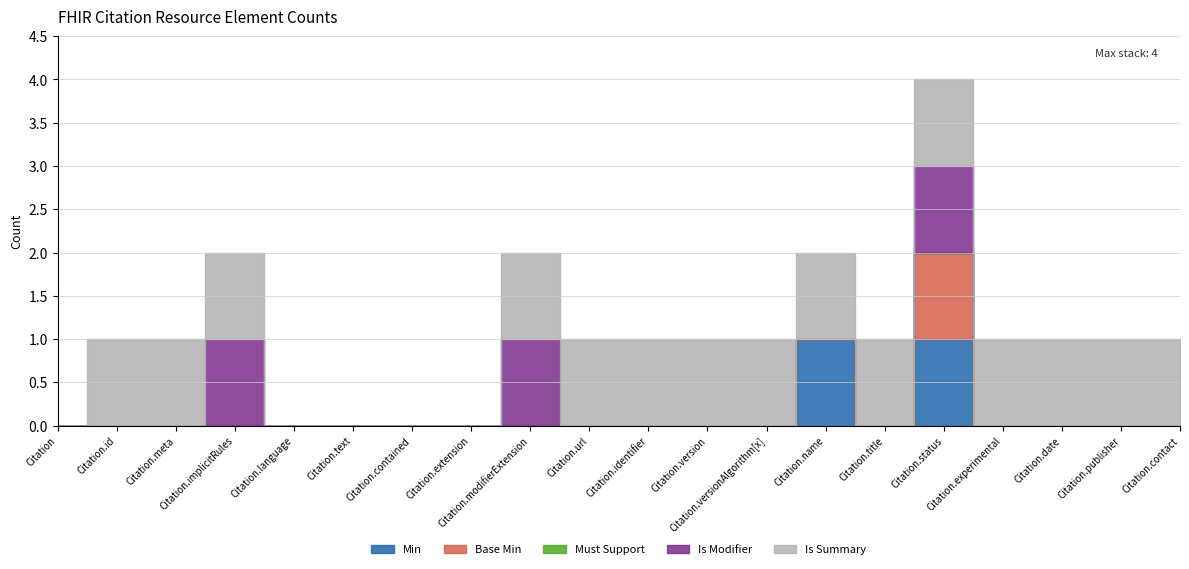

Rank the series at Citation.id from lowest to highest value.

Min, Base Min, Must Support, Is Modifier, Is Summary